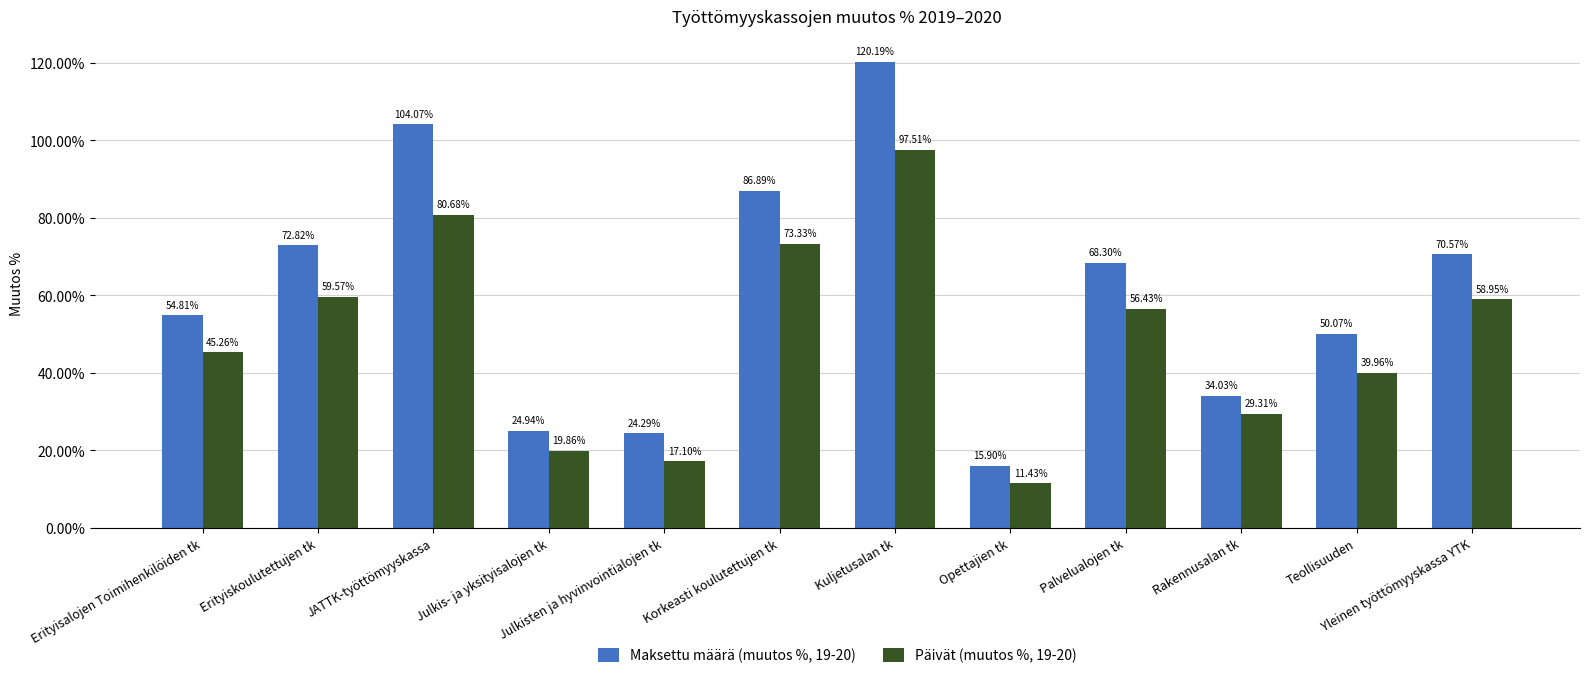

What is the difference between the maximum and minimum values in the Maksettu määrä (muutos %, 19-20) series?

104.3